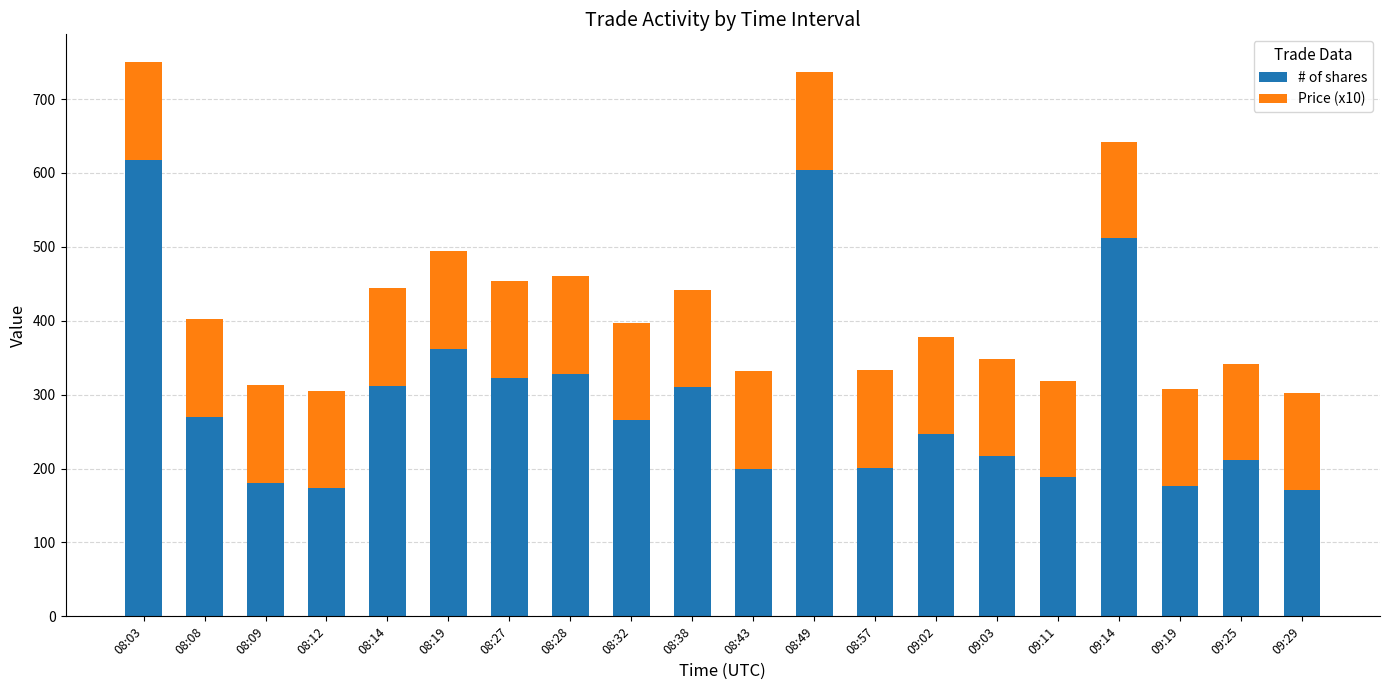

What are all the series names shown in the legend?

# of shares, Price (x10)